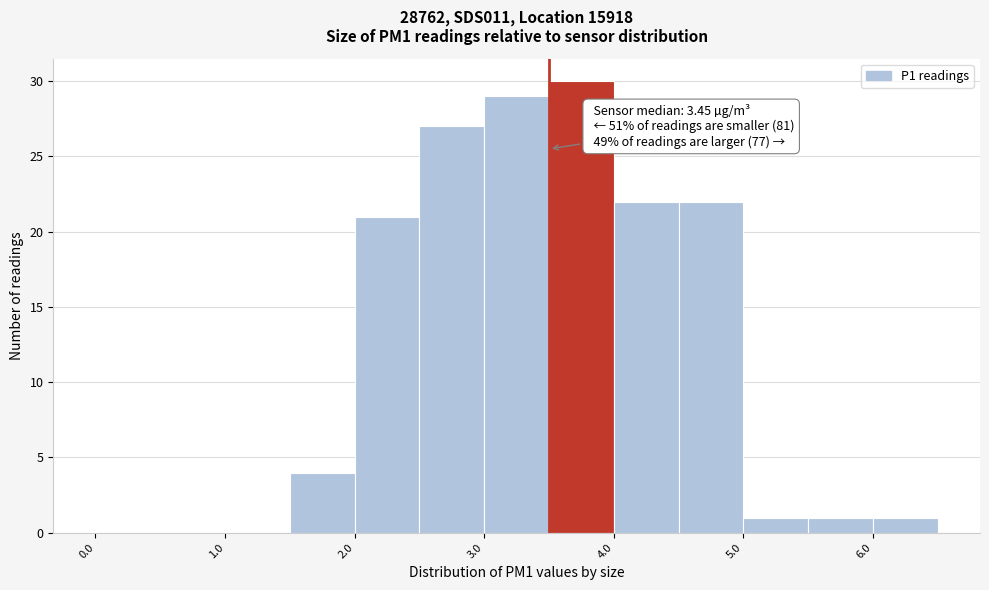

Which range on the x-axis has the tallest bar?

3.5 to 4.0